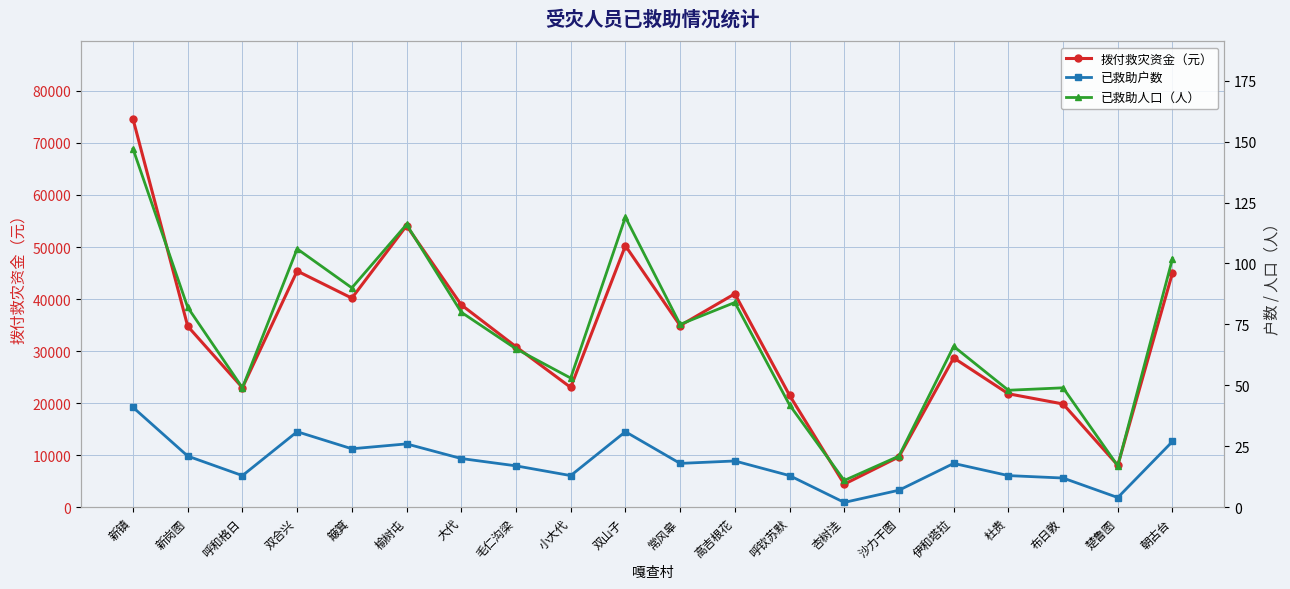

At which category does 已救助户数 reach its first local valley?

呼和格日